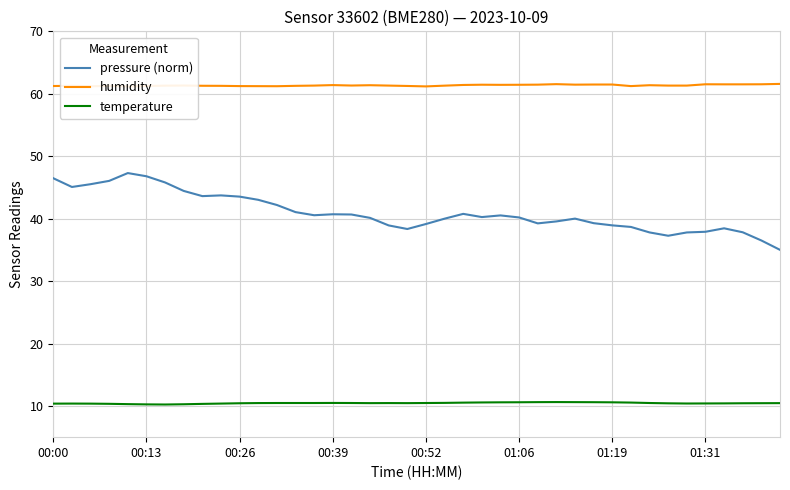

What is the lowest value of the pressure (norm) series?

35.0